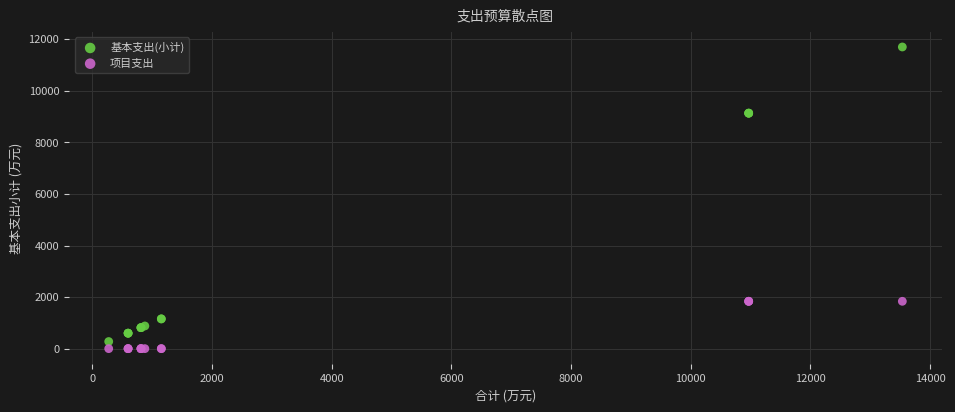

Which series contains the highest Y value?

基本支出(小计)